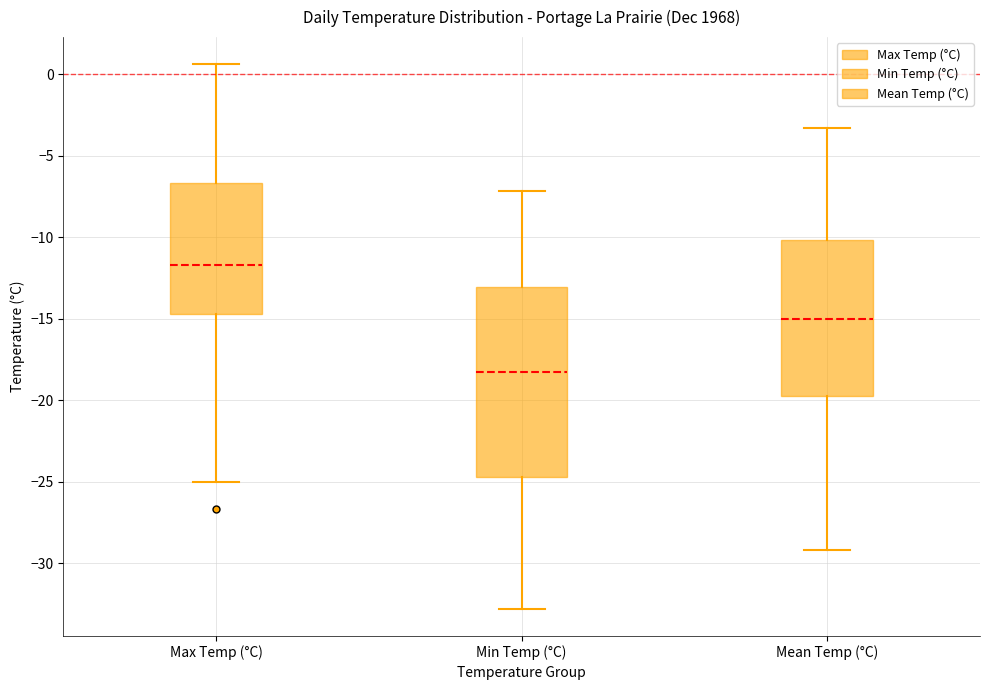

Reading left to right, transcribe this box plot: for each box, give where its median line is, the range the box spans, and where its two whiskers end, as read against the y-axis. The values are not printed on the chart, so give them approximately, as read against the axis.

Max Temp (°C): median -11.5, box -14.5 to -6.5, whiskers -25.0 to 0.5
Min Temp (°C): median -18.5, box -24.5 to -13.0, whiskers -33.0 to -7.0
Mean Temp (°C): median -15.0, box -19.5 to -10.0, whiskers -29.0 to -3.5